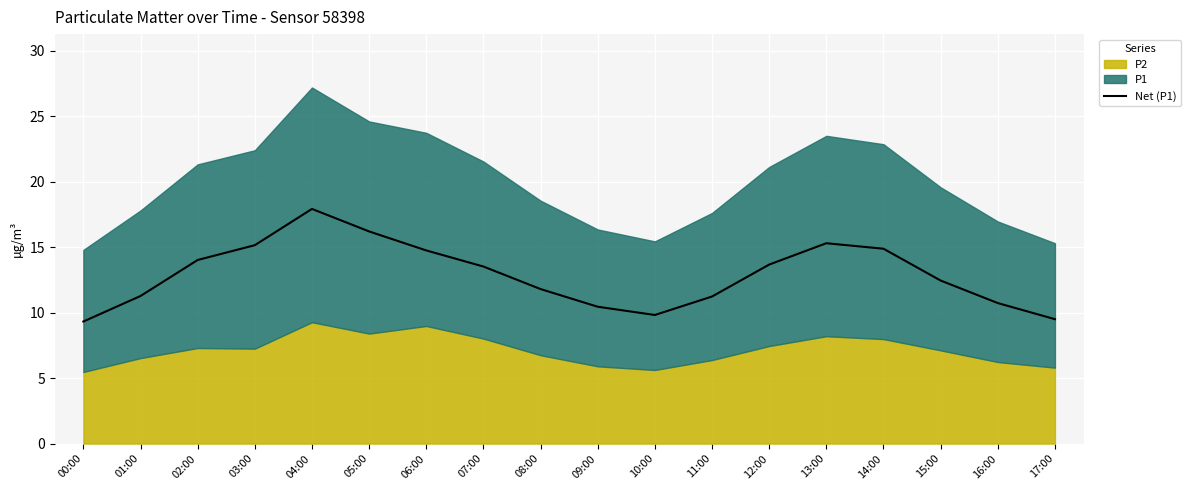

Reading left to right, transcribe all the data shown in this chart.

00:00=9.3	01:00=11.3	02:00=14.0	03:00=15.2	04:00=17.9	05:00=16.2	06:00=14.8	07:00=13.5	08:00=11.8	09:00=10.4	10:00=9.8	11:00=11.2	12:00=13.7	13:00=15.3	14:00=14.9	15:00=12.4	16:00=10.7	17:00=9.5